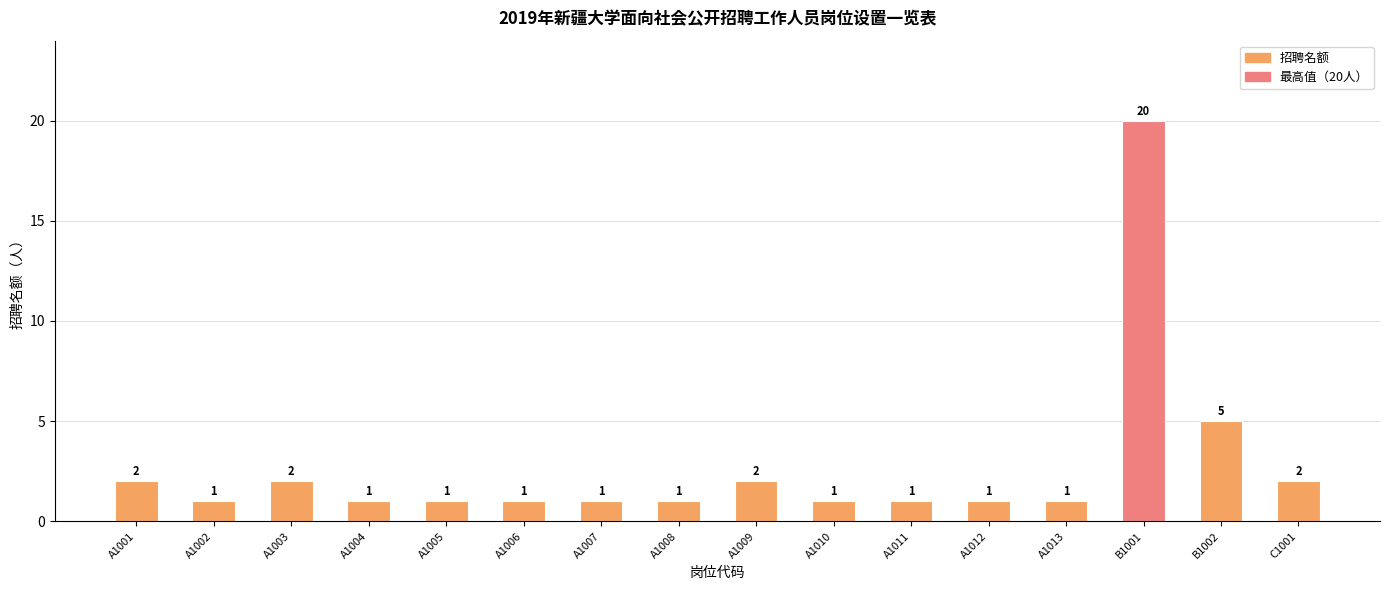

What is the change in value from A1005 to B1002?

+4